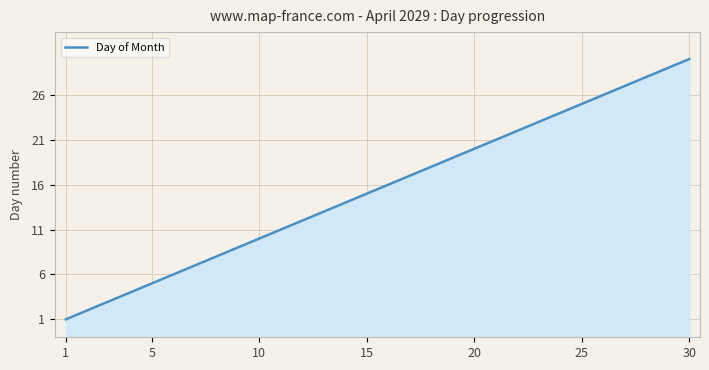

What is the value of the 30th point from the left?

30